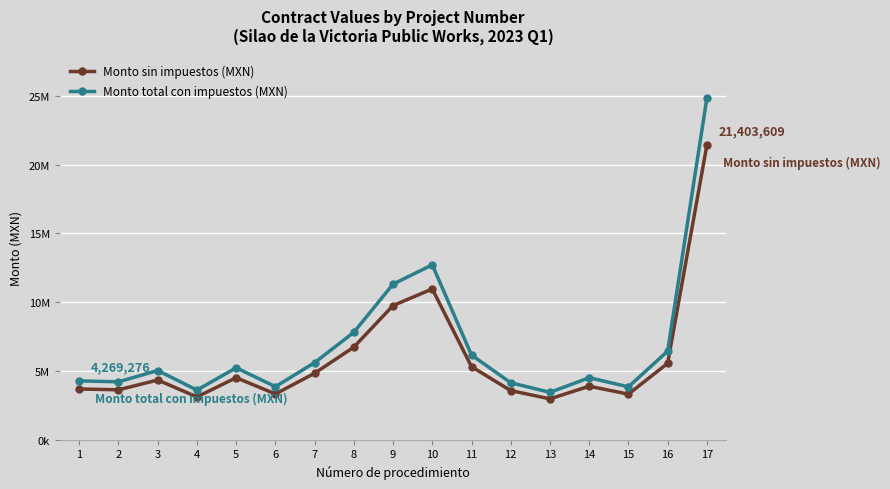

True or false: Monto total con impuestos (MXN) and Monto sin impuestos (MXN) cross at least once.

False